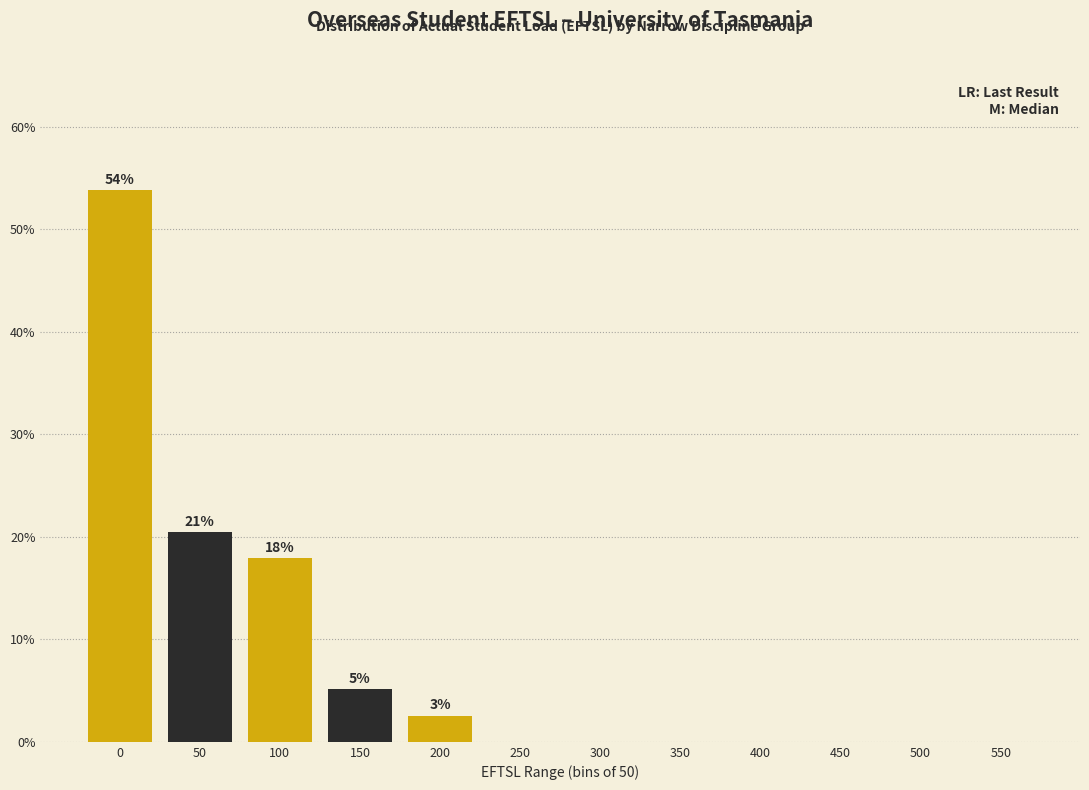

Reading right to left, extract all data points from this chart.

550=0.0	500=0.0	450=0.0	400=0.0	350=0.0	300=0.0	250=0.0	200=2.6	150=5.1	100=17.9	50=20.5	0=53.8